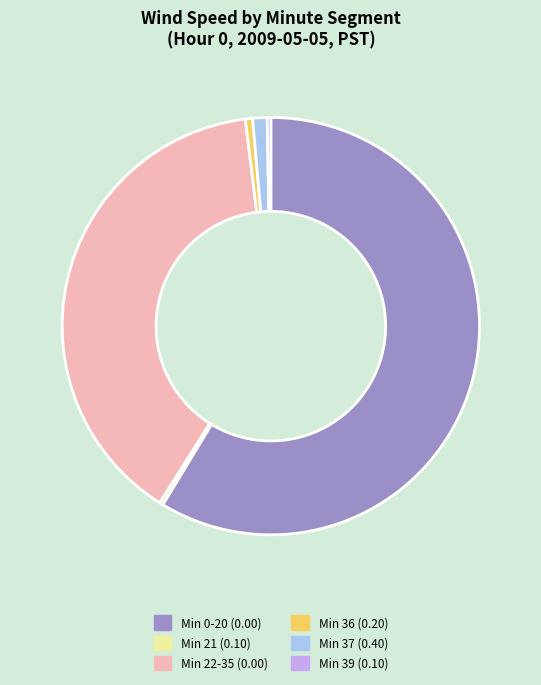

Which category accounts for the majority?

Min 0-20 (0.00)